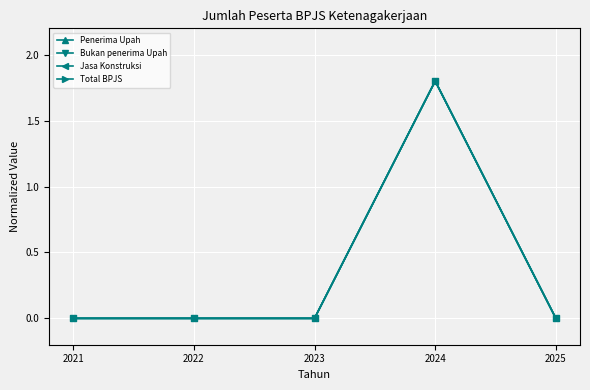

Is this an area chart (filled region under the line)?

No